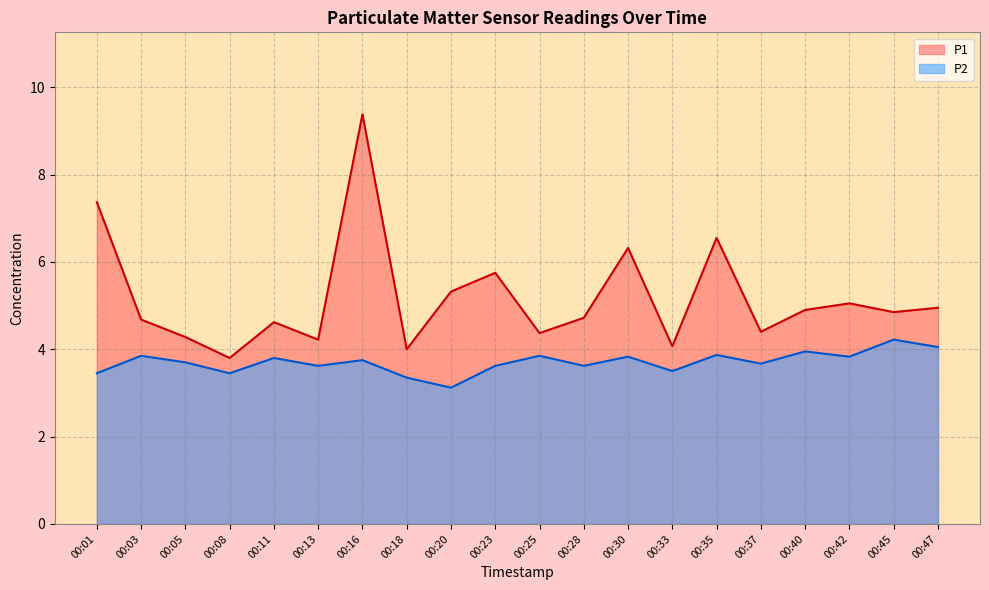

The value of P1 at 00:35 is 10.2. True or false?

False